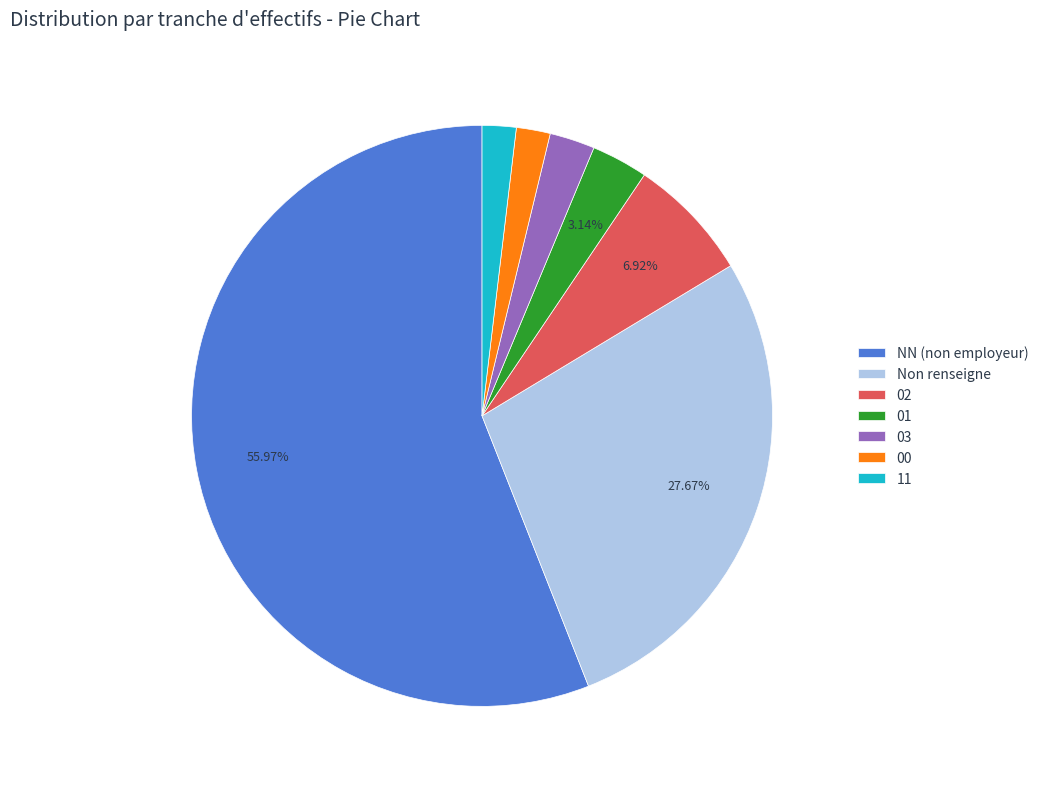

Which slice represents more than half of the pie?

NN (non employeur)